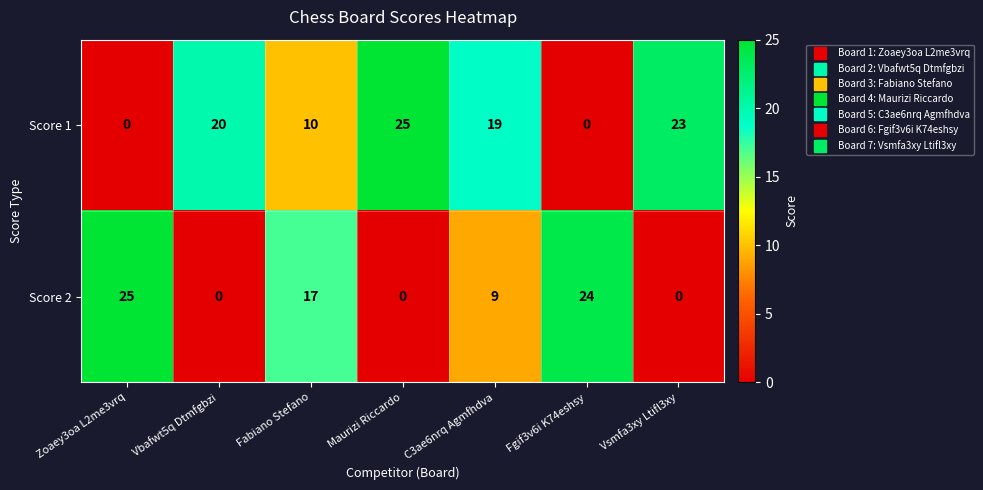

At which label is Score 1 closest to 12?

Fabiano Stefano